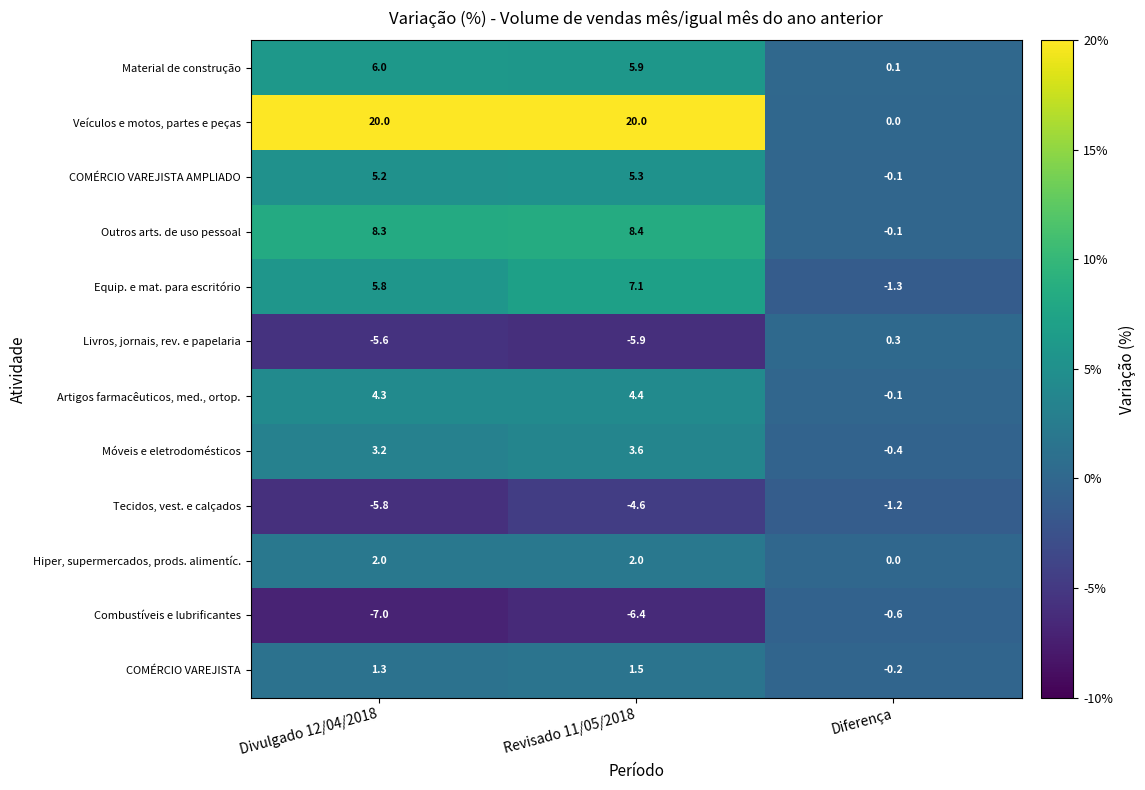

Which label corresponds to the smallest value in the chart?

Divulgado 12/04/2018